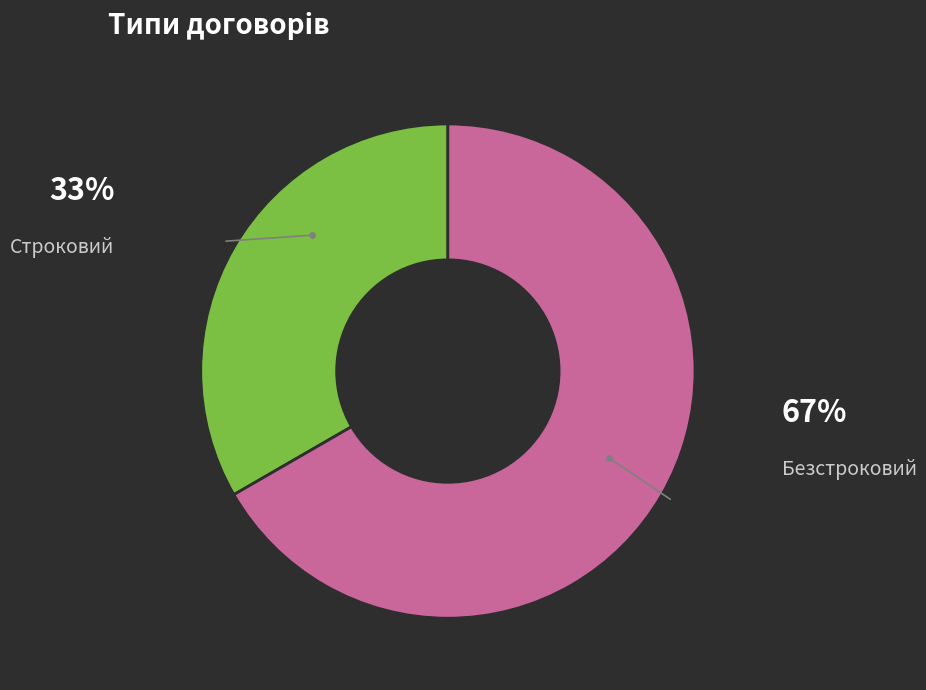

What is the largest slice in the pie chart?

Безстроковий